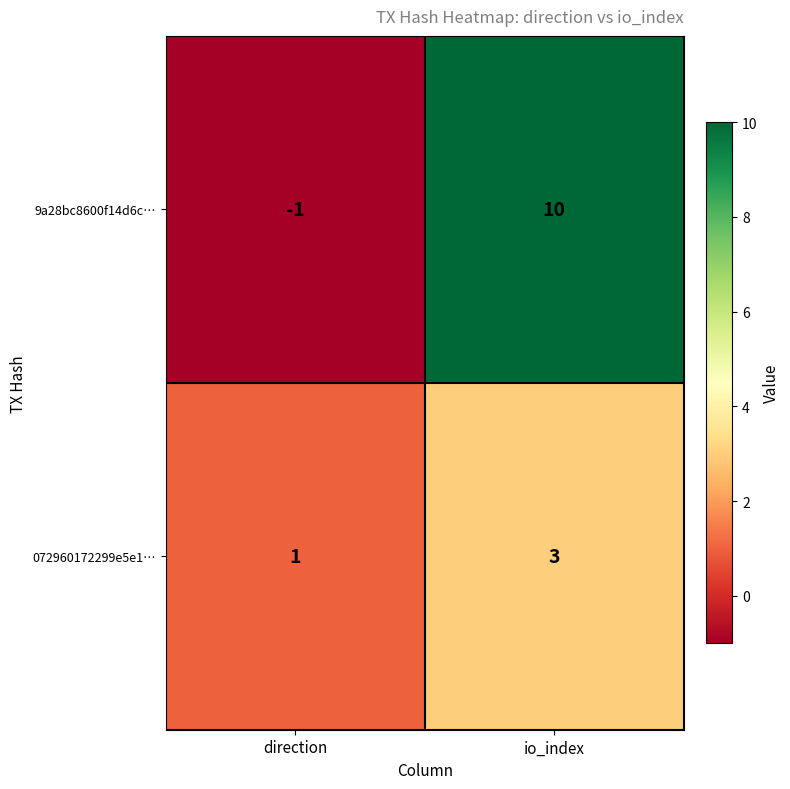

Is it true that 9a28bc8600f14d6c… equals 5 at io_index?

False